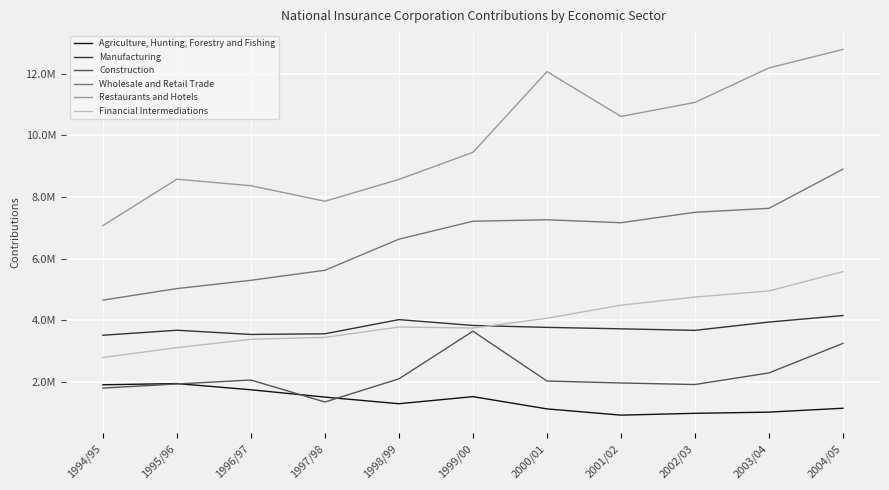

What is the label of the 2nd point from the left?

1995/96